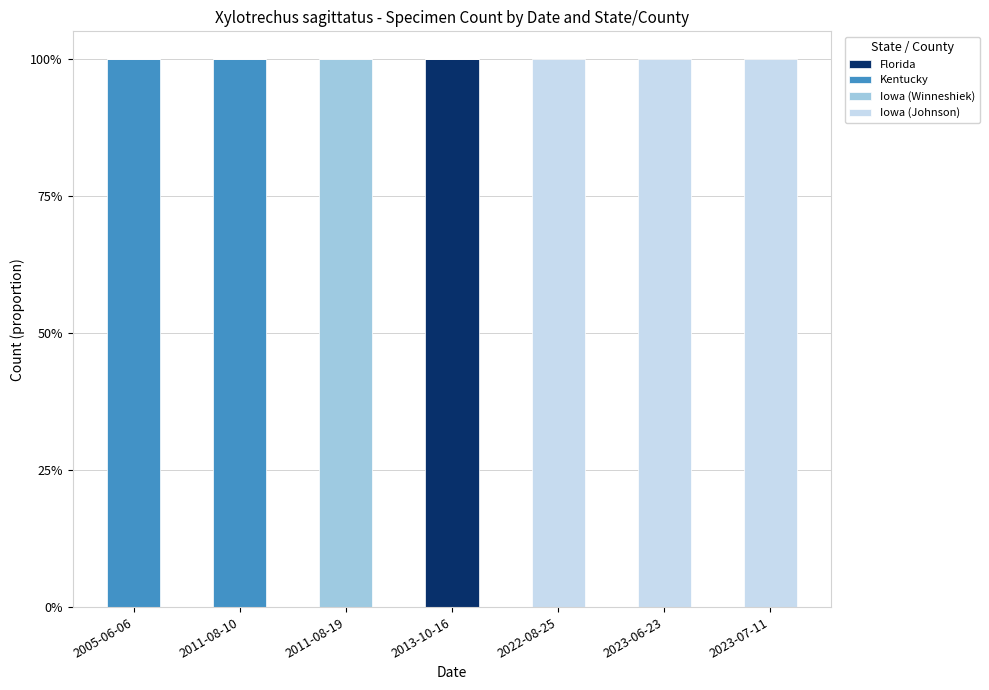

Which has a higher value, 2013-10-16 or 2011-08-10?

2013-10-16